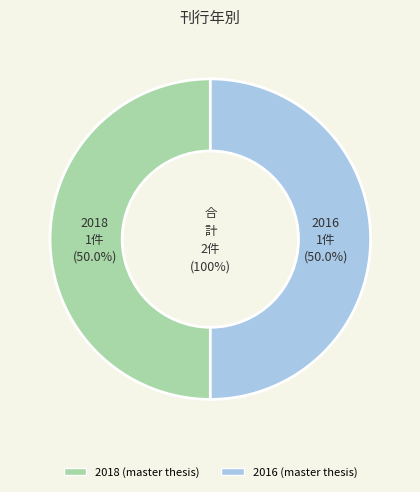

Which slice is the largest?

2018